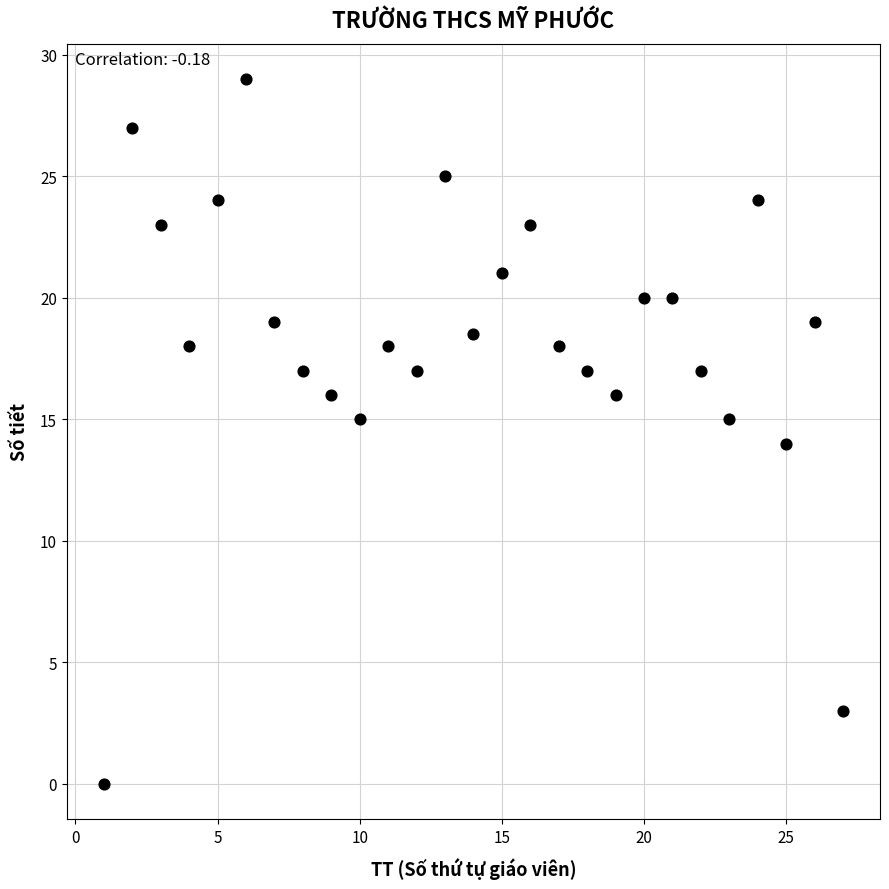

What is the range of Y values (max minus min)?

29.0